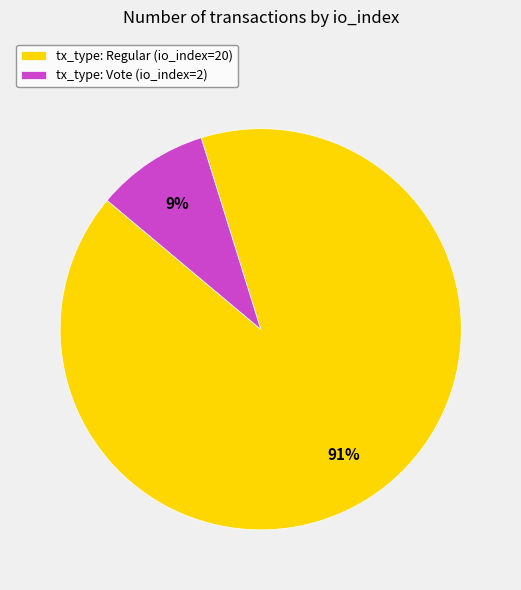

Rank the categories by value from highest to lowest.

tx_type: Regular (io_index=20), tx_type: Vote (io_index=2)